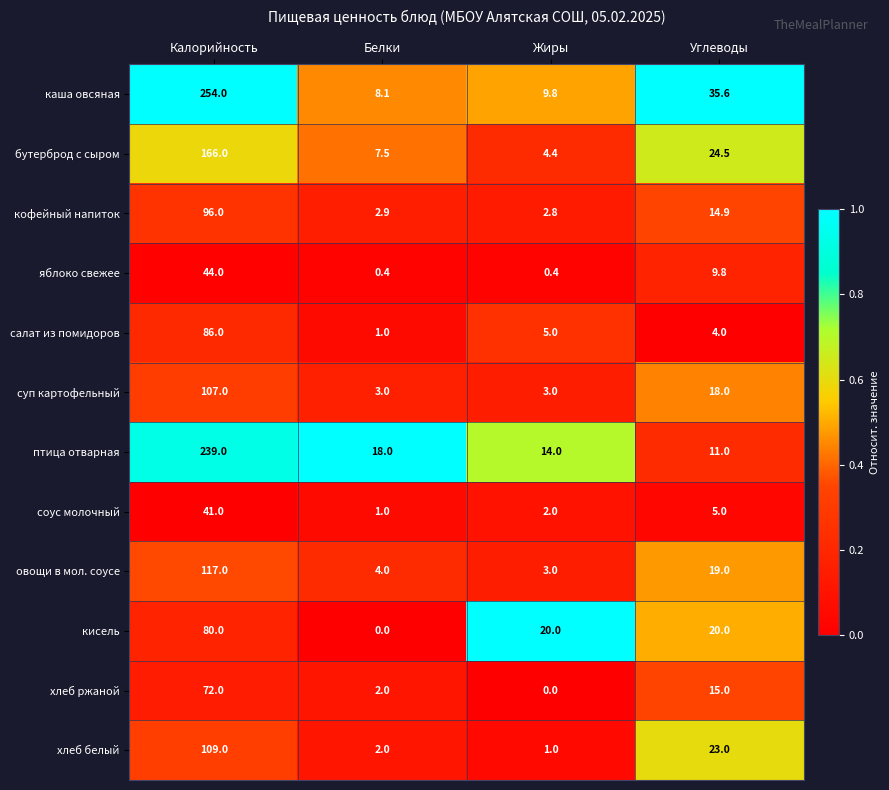

What is the spread (max minus min) of values at Жиры?

20.0